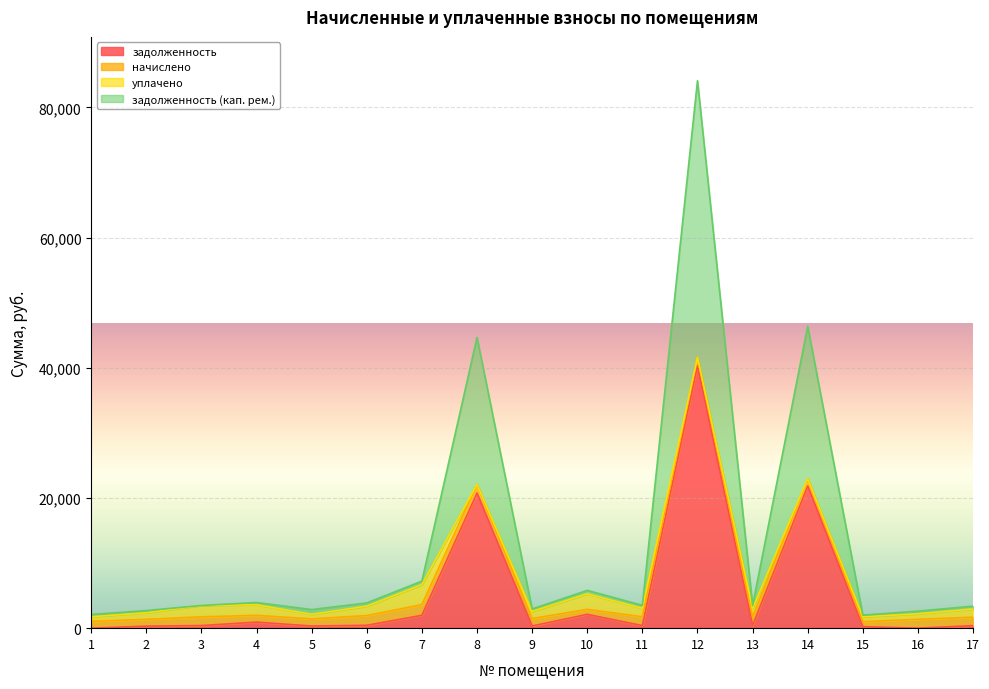

At which category is the sum across all series the highest?

12